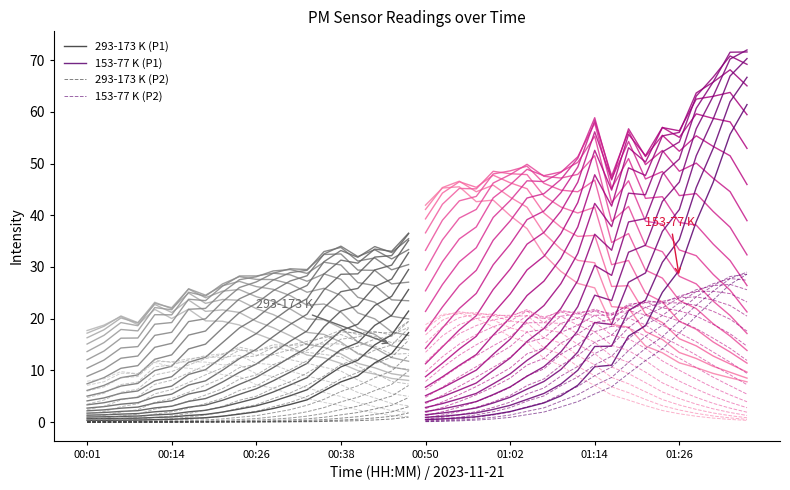

How many lines are shown in the chart?

4